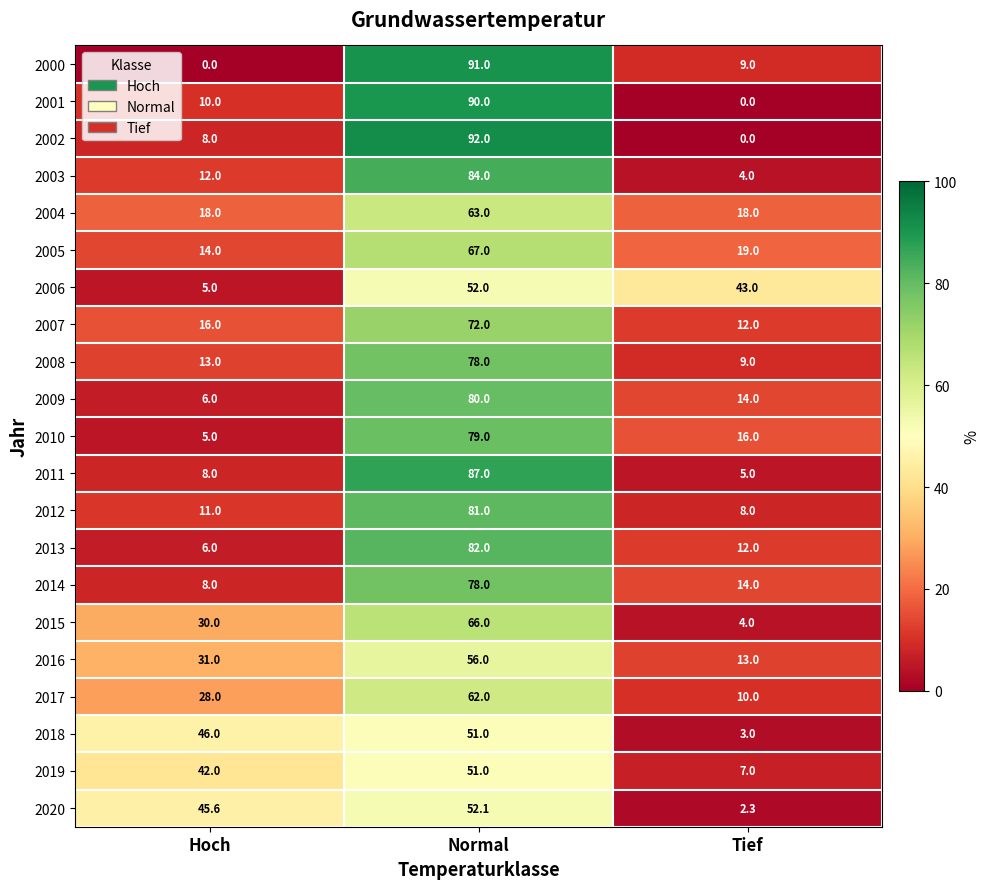

What is the difference between the highest and lowest values at Tief?

43.0